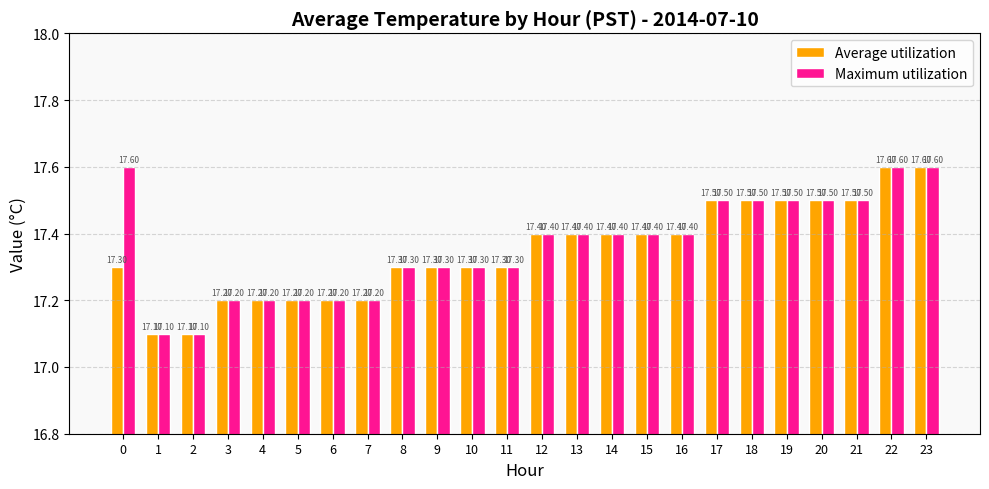

How many groups of bars are there?

24